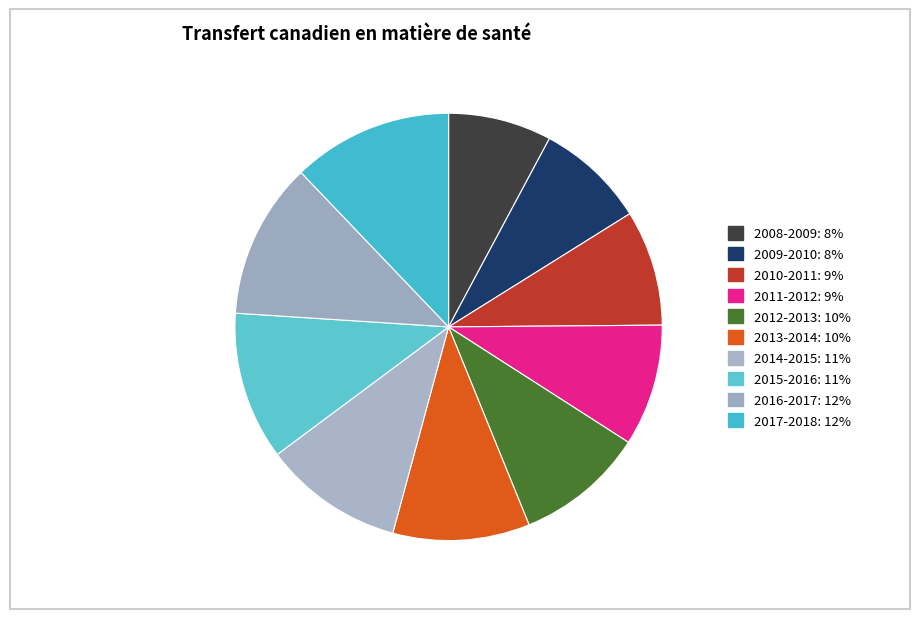

Which slice is the smallest?

2008-2009